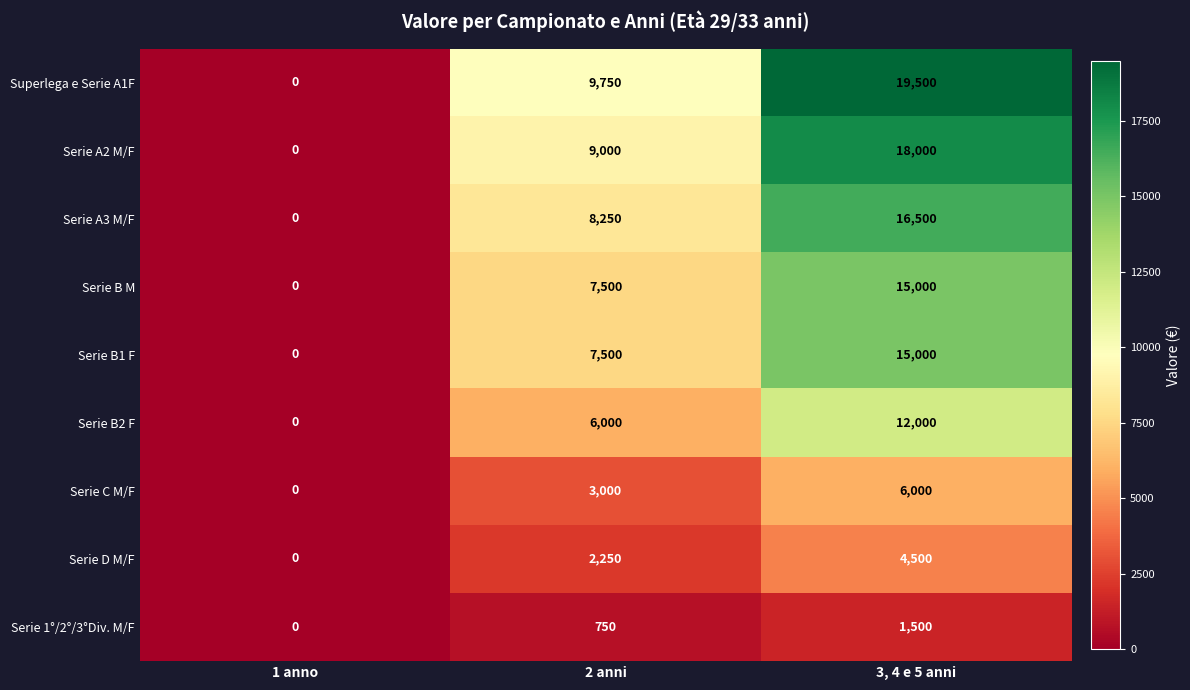

What is the approximate value of Serie B1 F at 2 anni?

7500